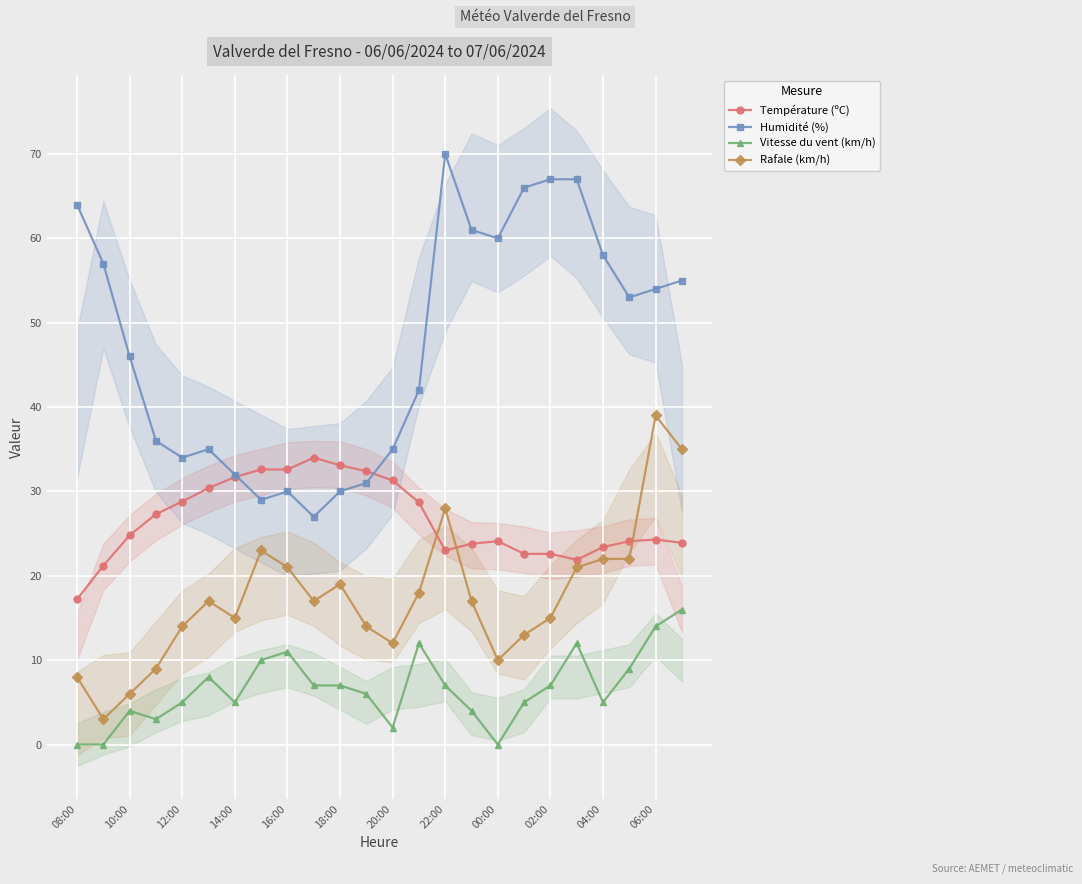

Which series ends up on top after the final intersection of Humidité (%) and Température (ºC)?

Humidité (%)